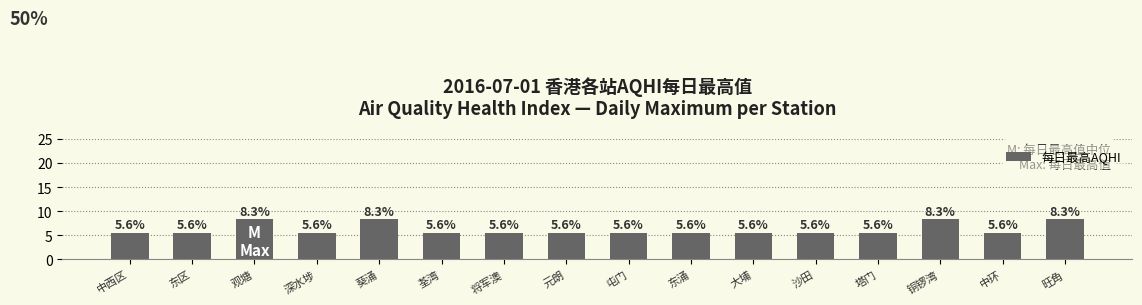

Are the bars horizontal?

No